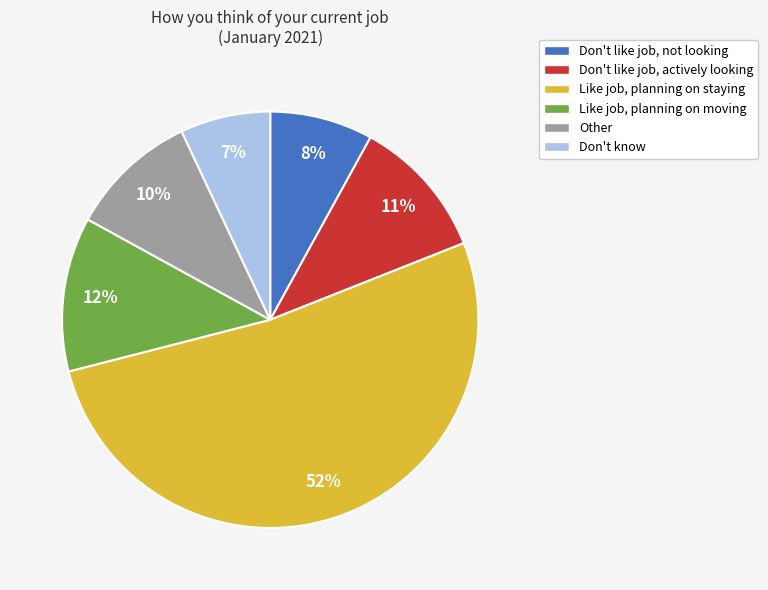

Which category has the biggest portion of the pie?

Like job, planning on staying